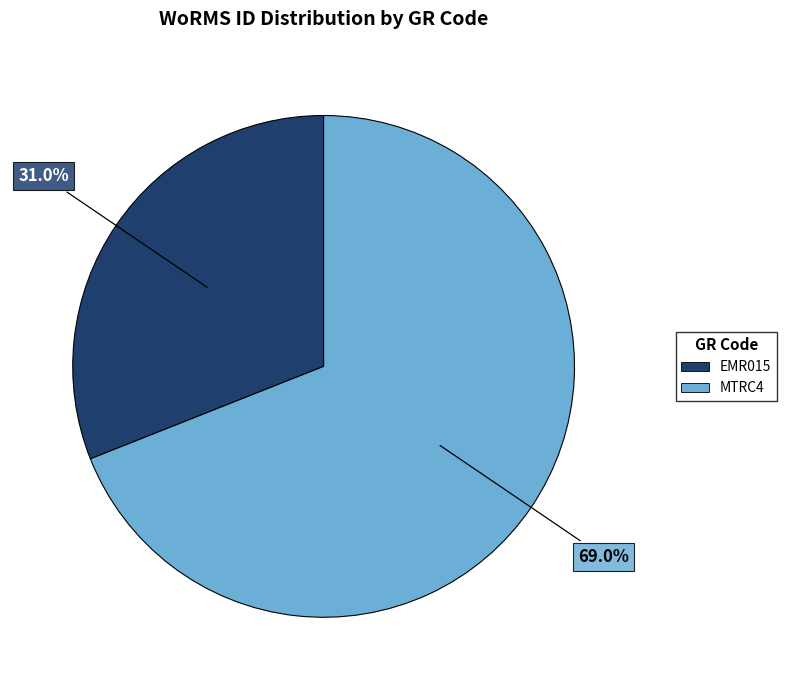

Is it true that EMR015 is 44% of the pie?

False